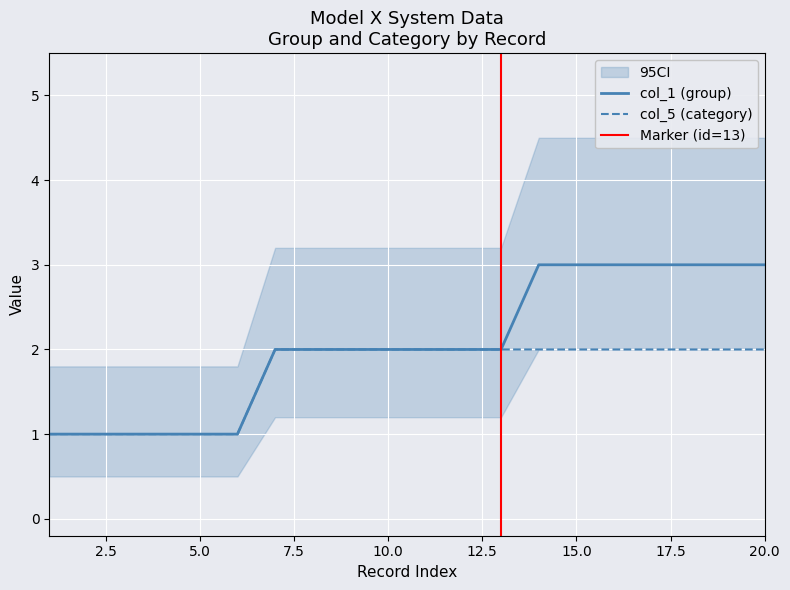

Does the chart display data point markers on the line(s)?

No